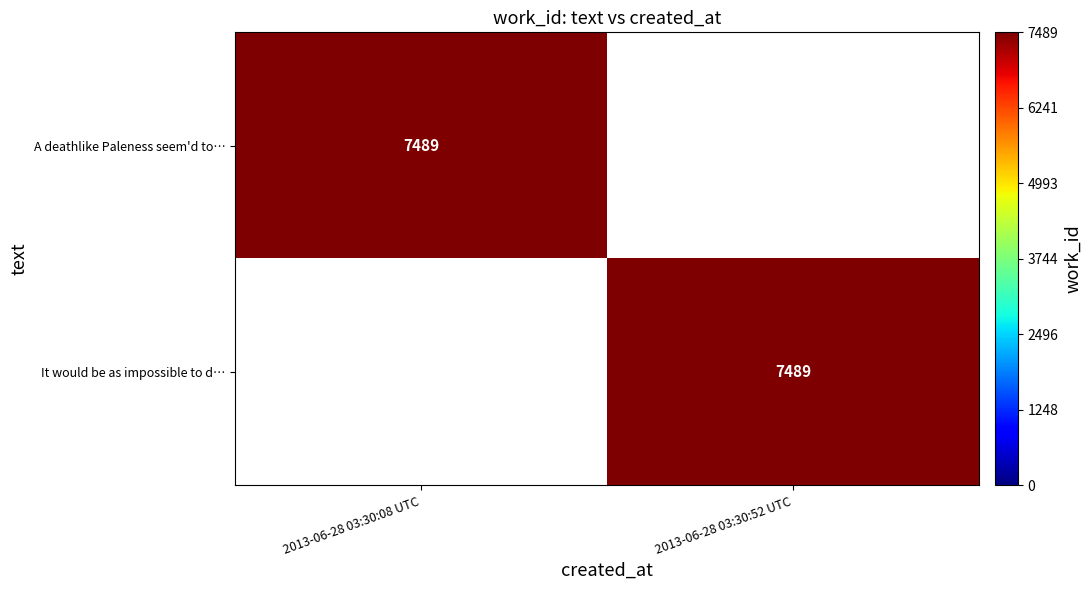

Is it true that It would be as impossible to d… equals 11628 at 2013-06-28 03:30:52 UTC?

False